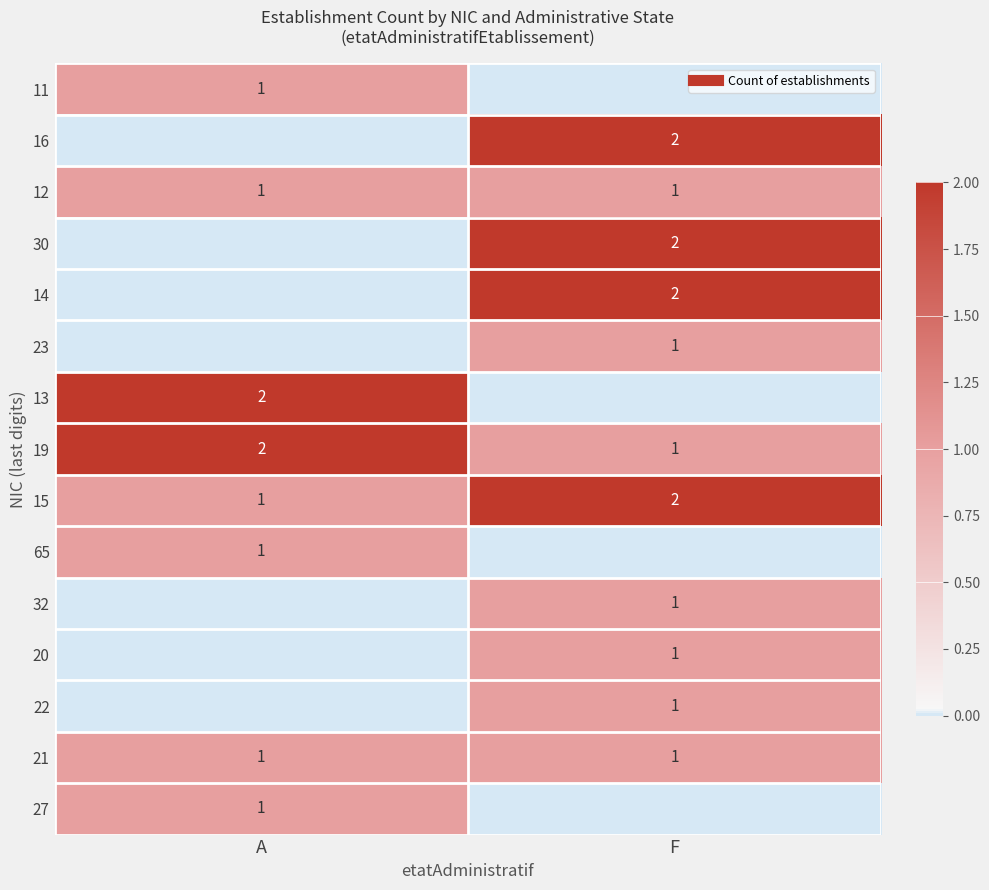

How many values in 27 are above zero?

1